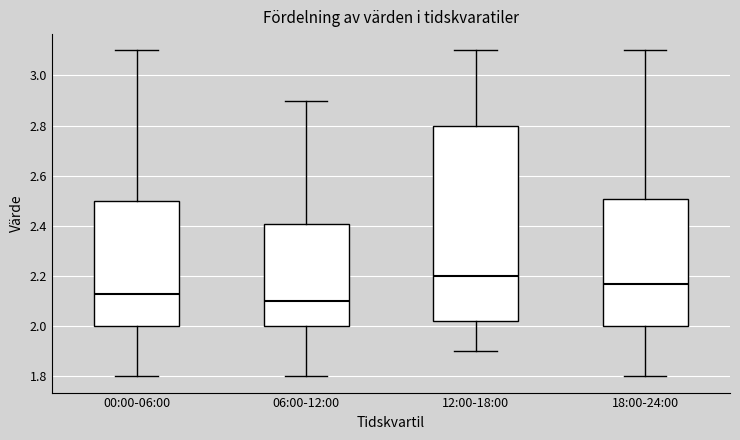

Reading left to right, transcribe this box plot: for each box, give where its median line is, the range the box spans, and where its two whiskers end, as read against the y-axis. The values are not printed on the chart, so give them approximately, as read against the axis.

00:00-06:00: median 2.14, box 2.00 to 2.50, whiskers 1.80 to 3.10
06:00-12:00: median 2.10, box 2.00 to 2.40, whiskers 1.80 to 2.90
12:00-18:00: median 2.20, box 2.02 to 2.80, whiskers 1.90 to 3.10
18:00-24:00: median 2.18, box 2.00 to 2.50, whiskers 1.80 to 3.10